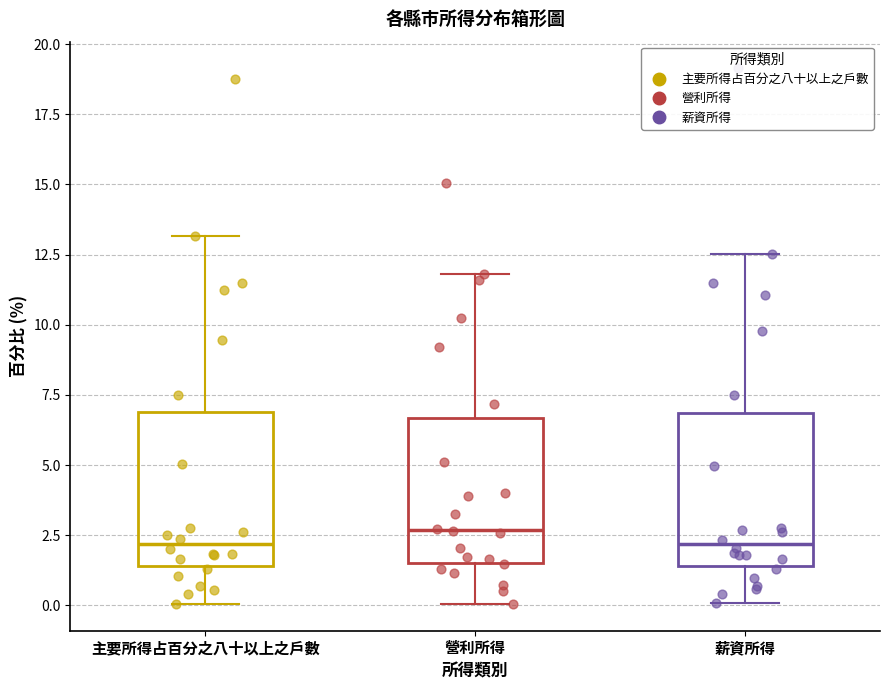

Reading left to right, read every box against the y-axis: the position of its median line, the range the box covers, and the ends of its whiskers. The values are not printed on the chart, so give them approximately, as read against the axis.

主要所得占百分之八十以上之戶數: median 2.0, box 1.5 to 7.0, whiskers 0.0 to 13.0
營利所得: median 2.5, box 1.5 to 6.5, whiskers 0.0 to 12.0
薪資所得: median 2.0, box 1.5 to 7.0, whiskers 0.0 to 12.5